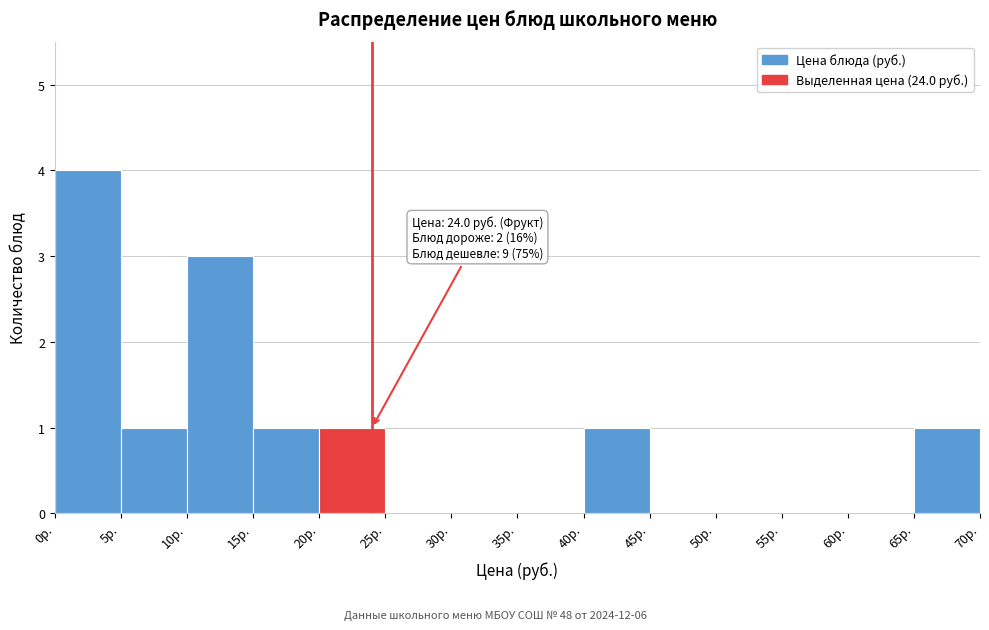

Over which range of the x-axis is the bar tallest?

0 to 5